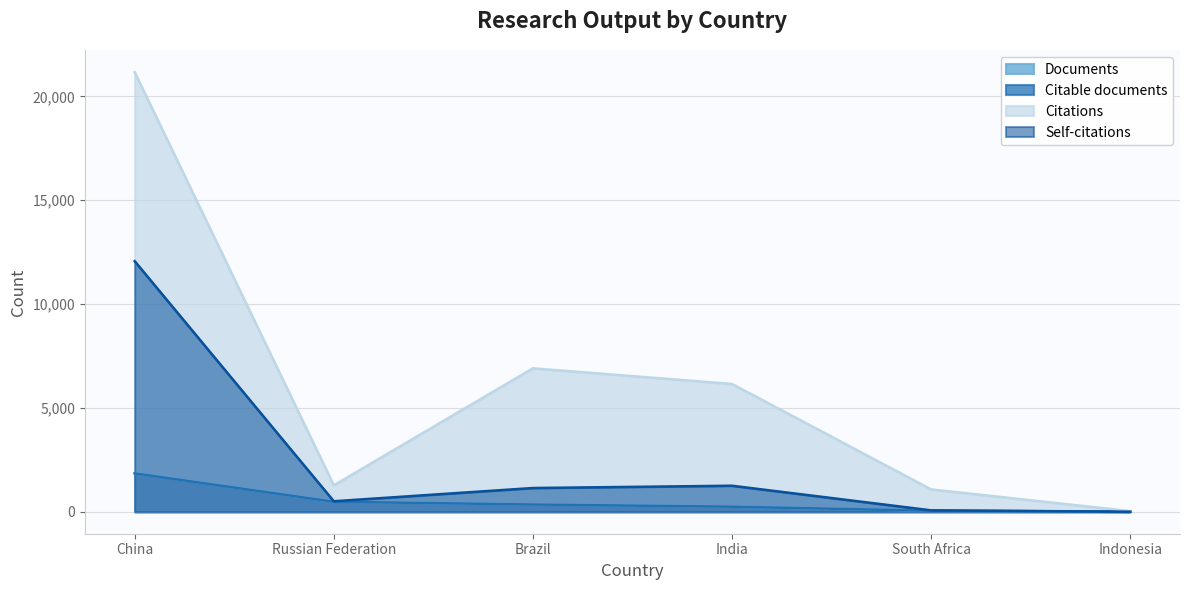

Read the Documents value at China.

1860